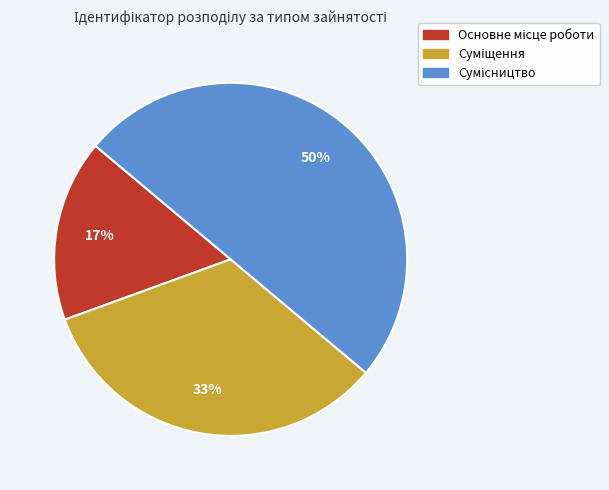

To the nearest percent, what is the average slice percentage?

33%